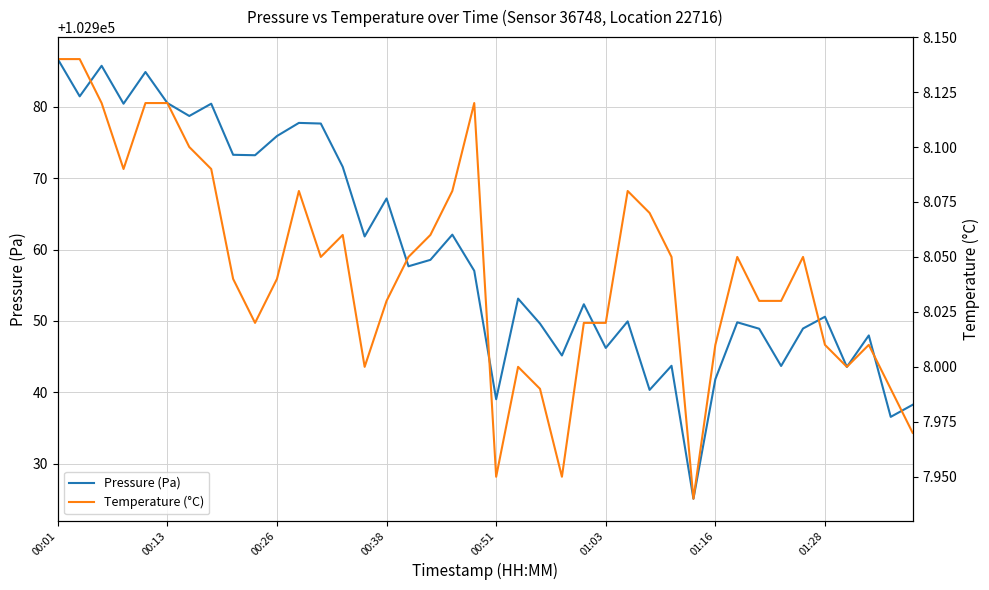

True or false: Pressure (Pa) has more than 1 interior local peaks.

True